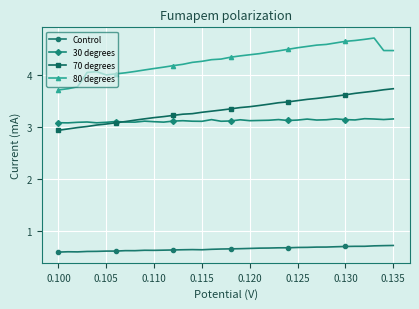

Which series has the largest range (max minus min)?

80 degrees